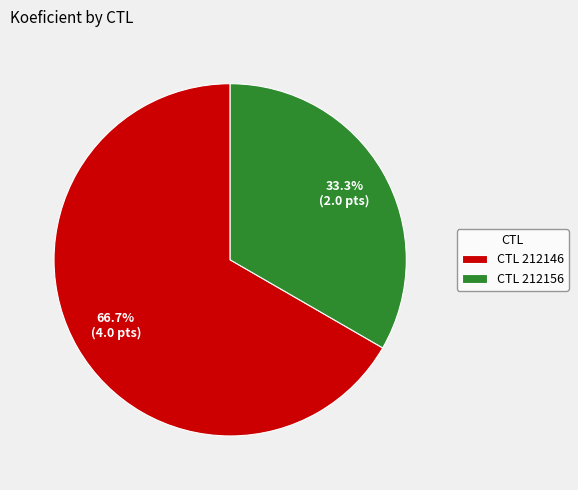

Which slice is the largest?

CTL 212146